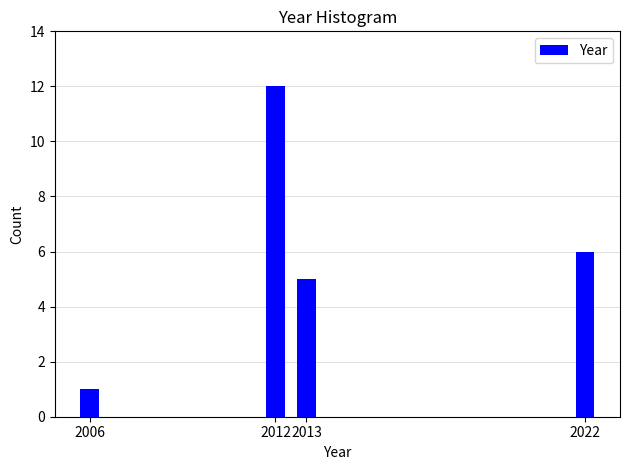

Reading right to left, extract all data points from this chart.

2022=6	2013=5	2012=12	2006=1